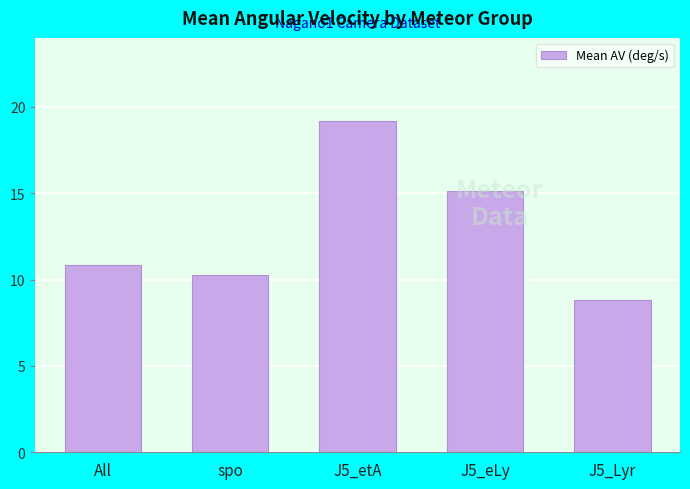

True or false: the data shows 10.3 at spo.

True